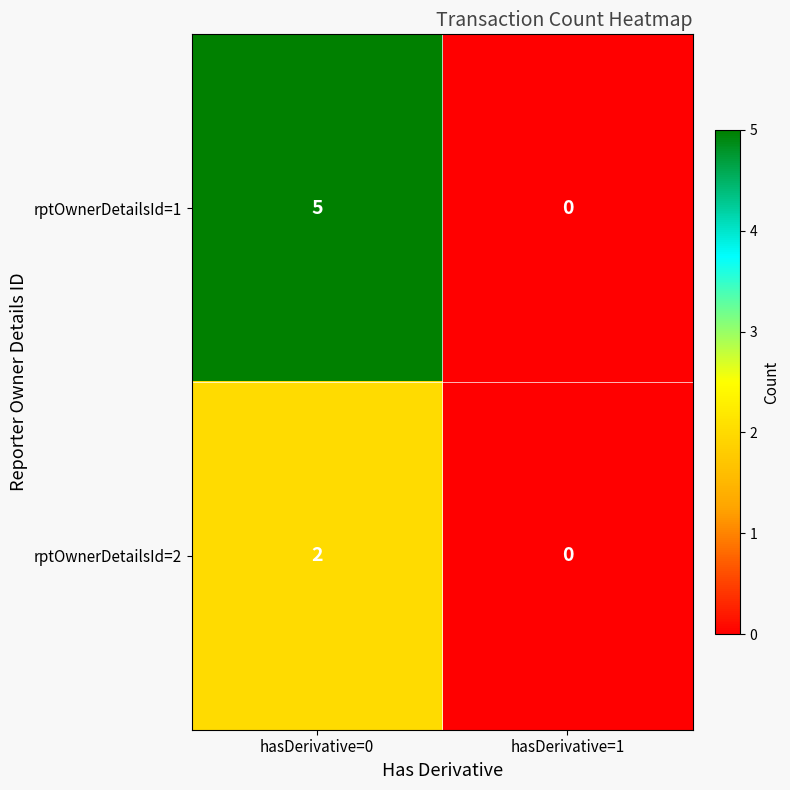

Is it true that rptOwnerDetailsId=2 equals 1 at hasDerivative=0?

False